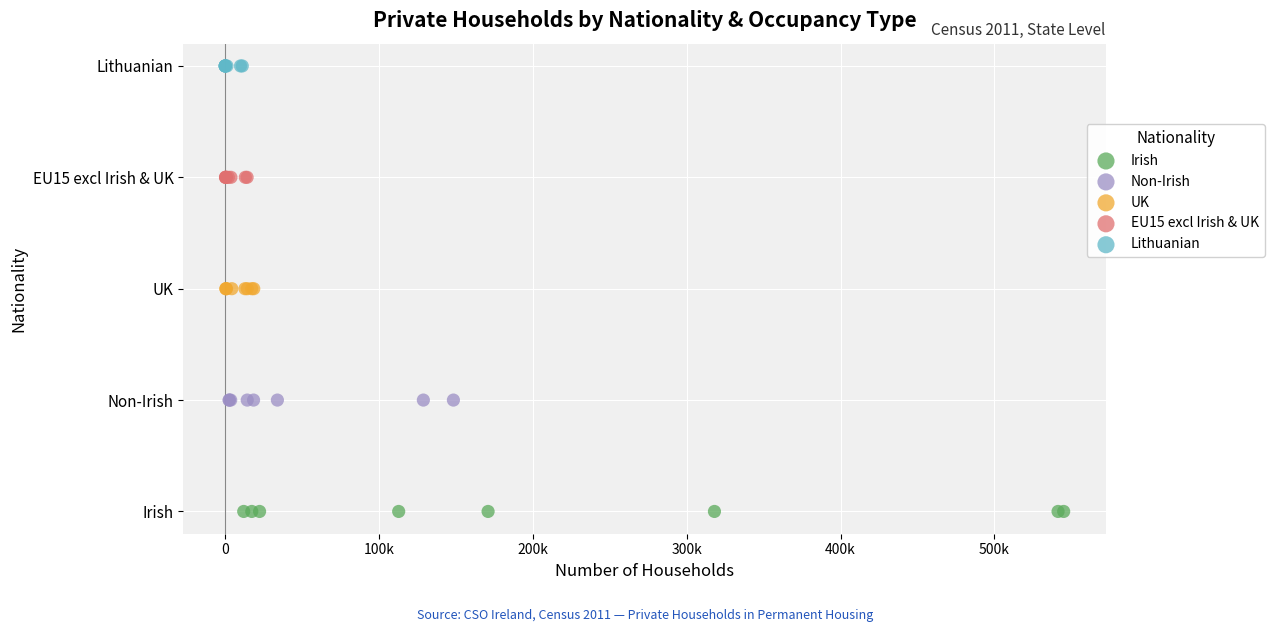

Which series contains the lowest Y value?

Irish